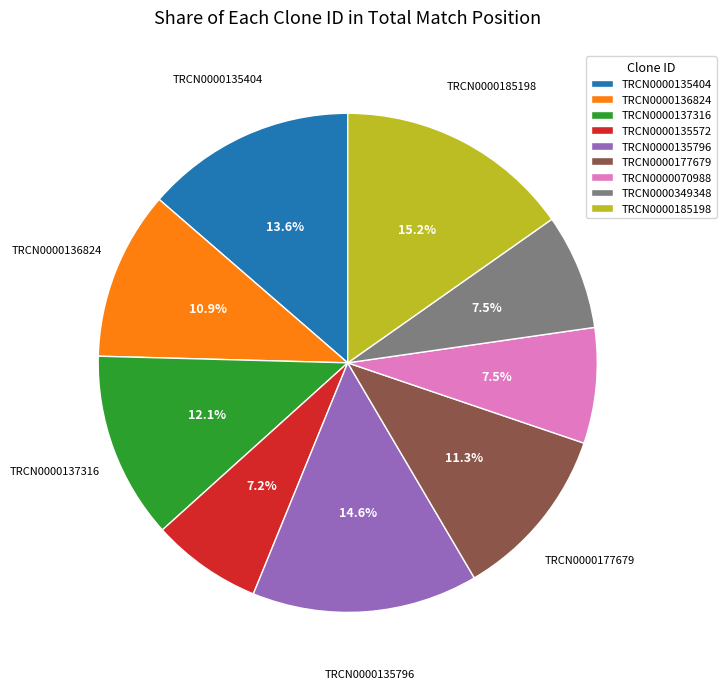

What percentage is the TRCN0000135572 slice, to the nearest percent?

7%